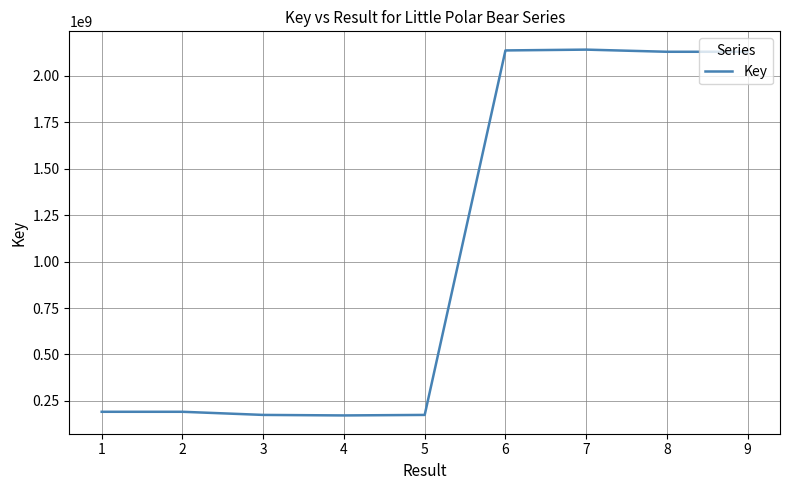

What is the maximum value shown in the chart?

2141962083